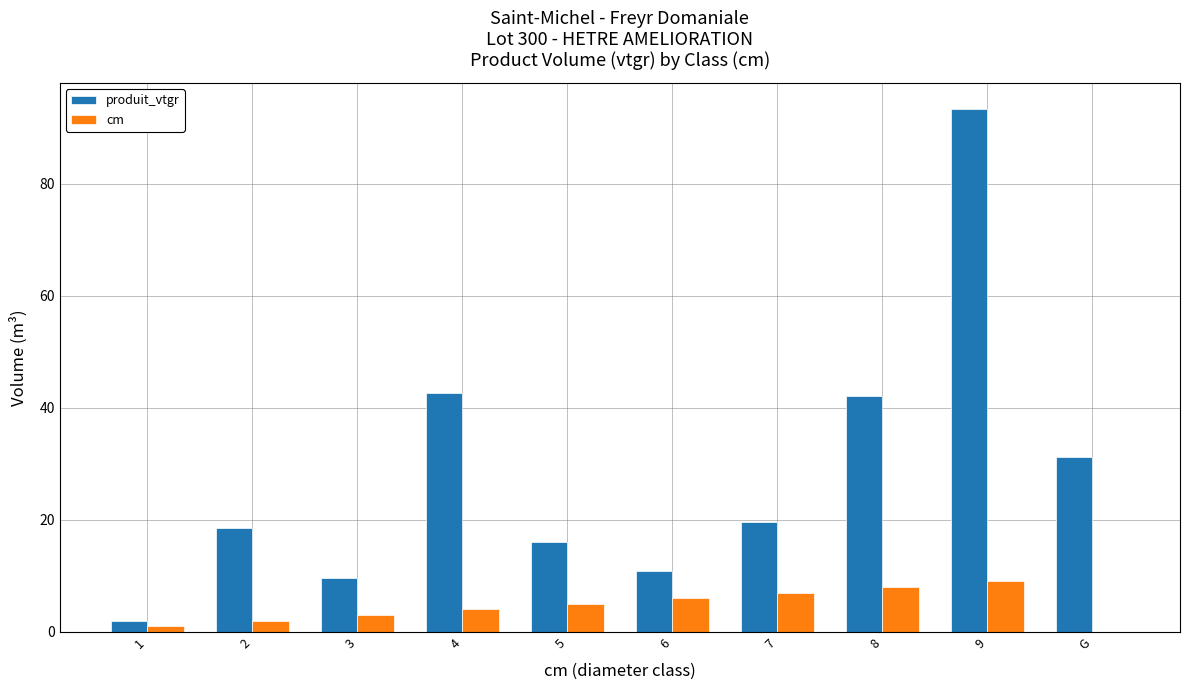

At which label does produit_vtgr reach its peak?

9